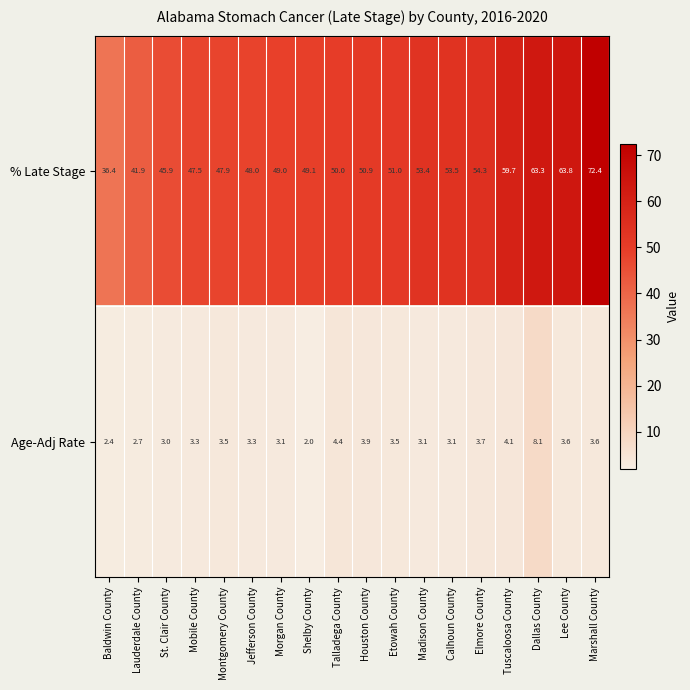

Where is % Late Stage nearest to the value 54?

Elmore County